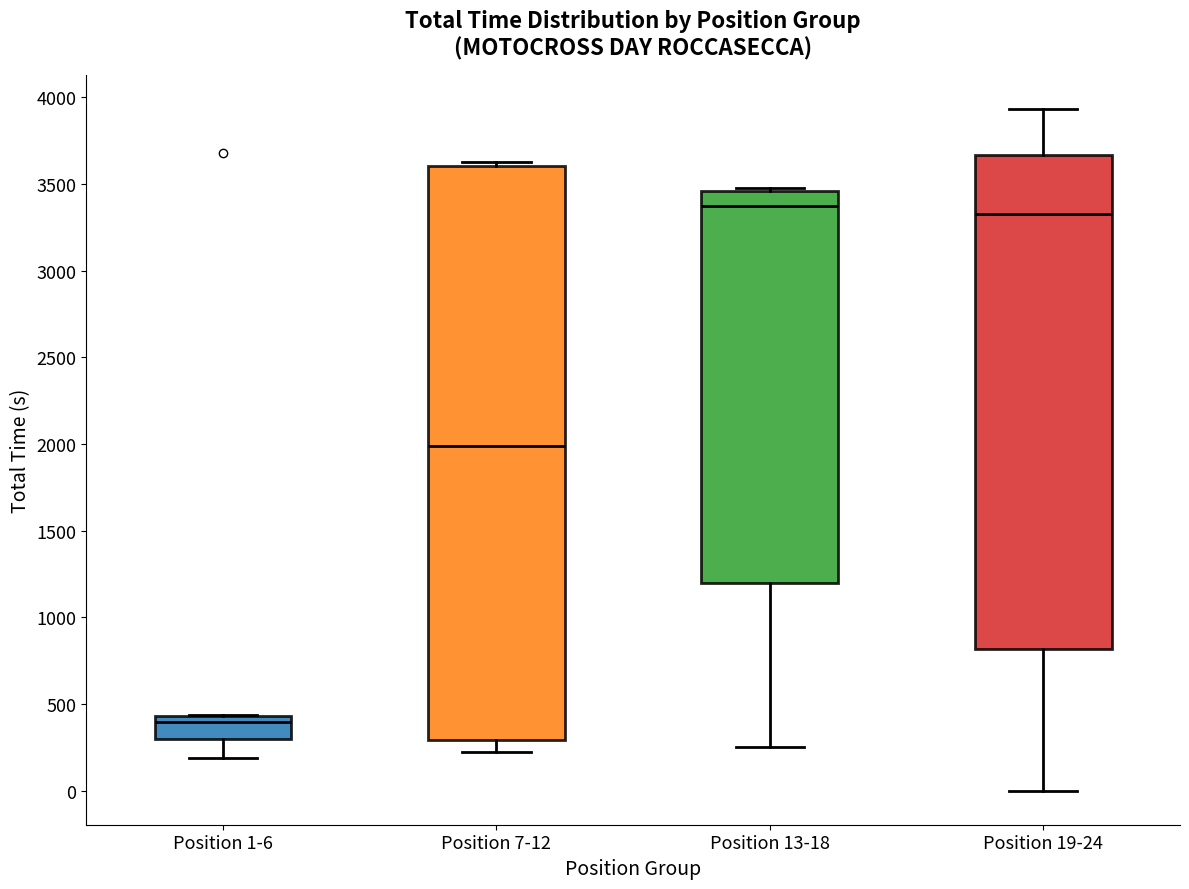

Where is the upper edge of the box for Position 13-18 on the y-axis? The values are not printed on the chart, so give them approximately, as read against the axis.

3450